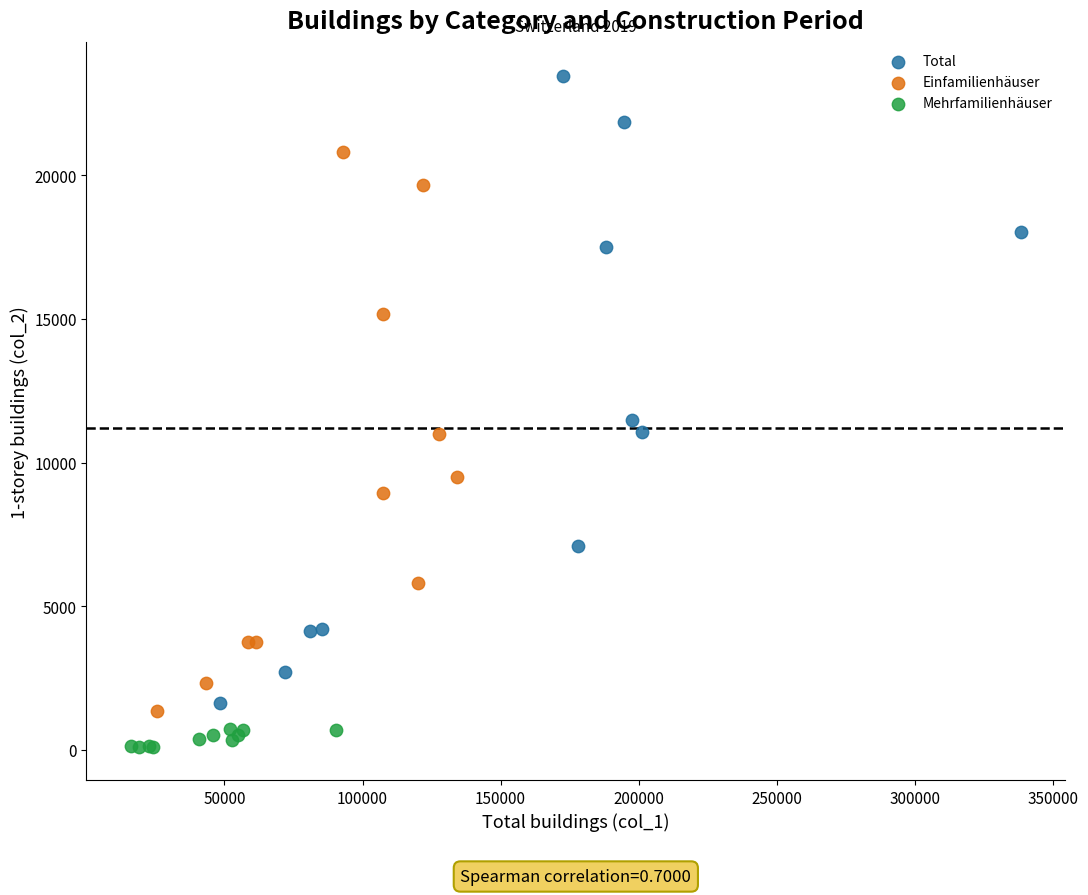

Which series has the widest spread of Y values?

Total